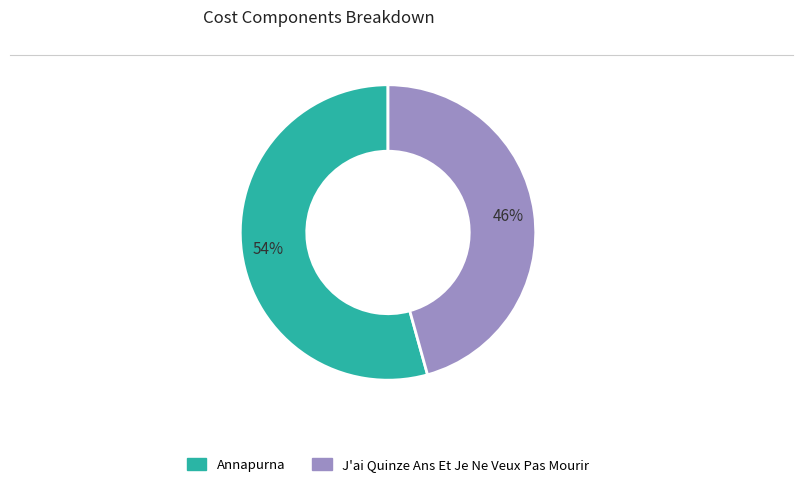

Combined, do J'ai Quinze Ans Et Je Ne Veux Pas Mourir and Annapurna account for over 50%?

Yes